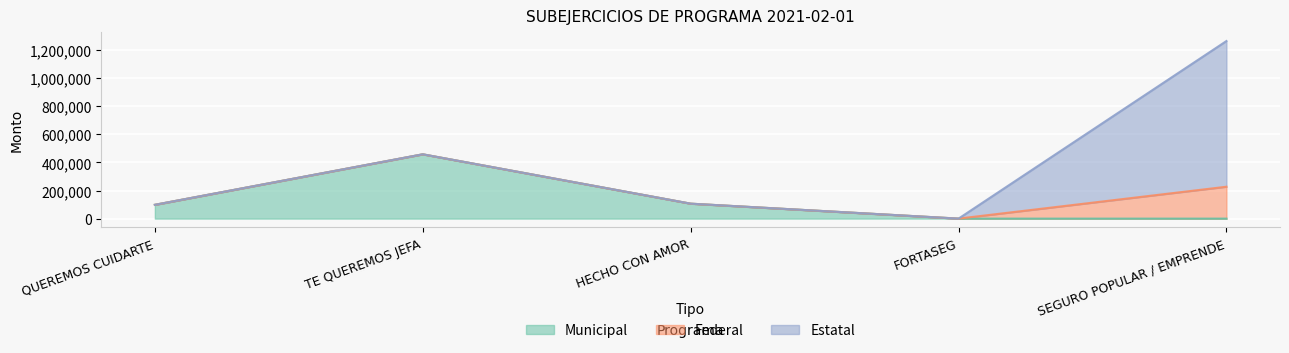

Rank the series by their average value, from lowest to highest.

Federal, Municipal, Estatal